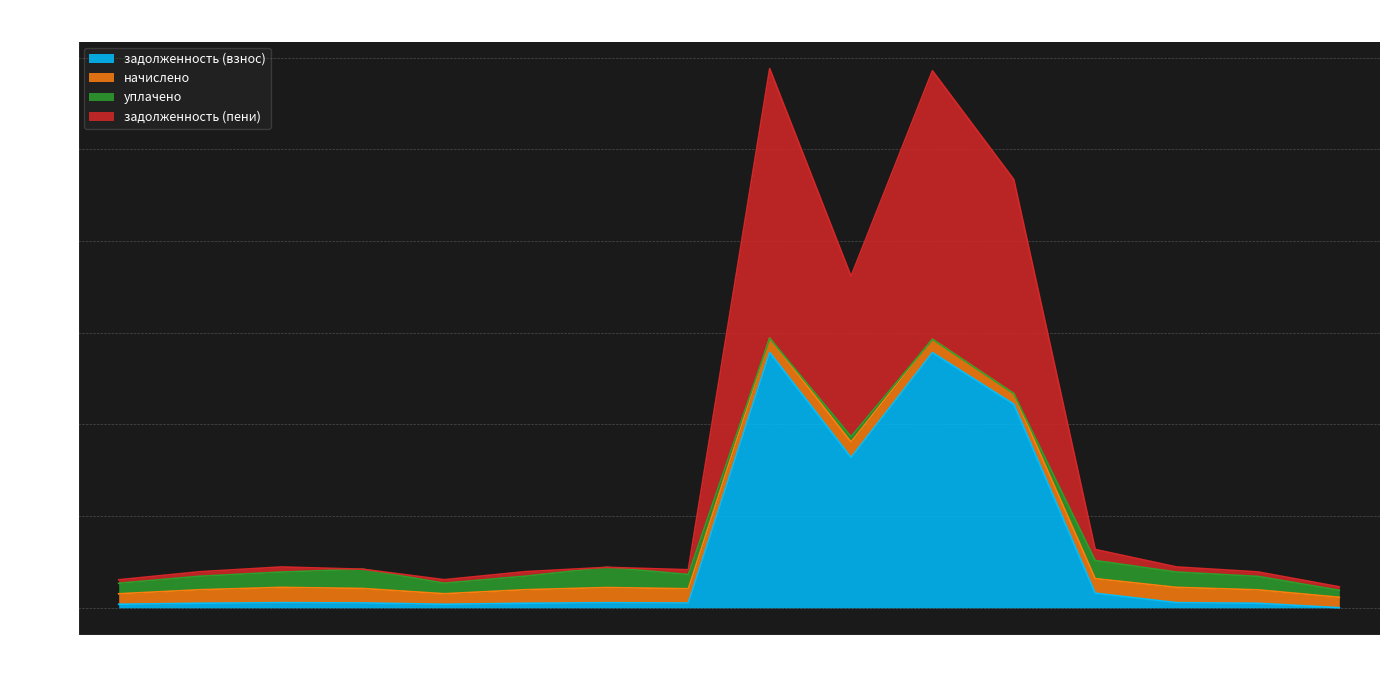

Is the value of задолженность (пени) at 16 greater than the value of задолженность (взнос) at 8?

Yes